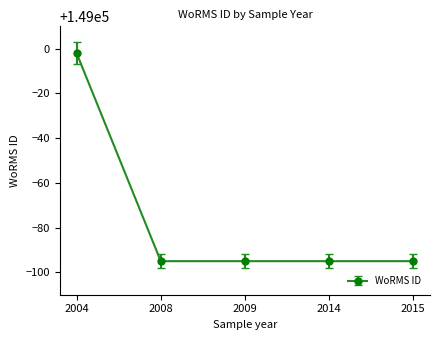

What is the value of the 2nd point from the left?

148905